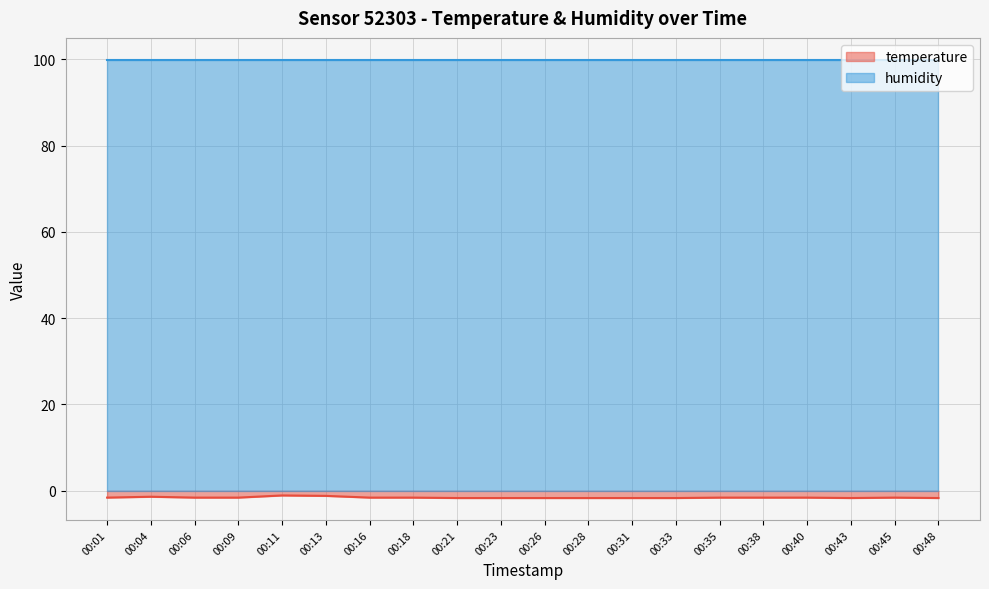

Between 00:45 and 00:06, which is larger?

00:45